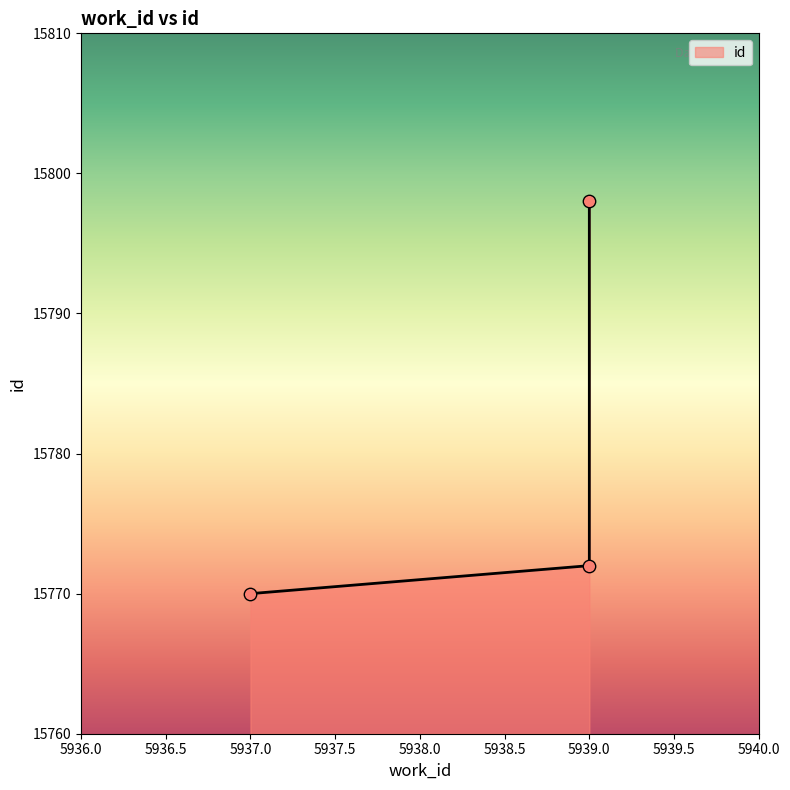

Between 5939 and 5937, which is larger?

5939